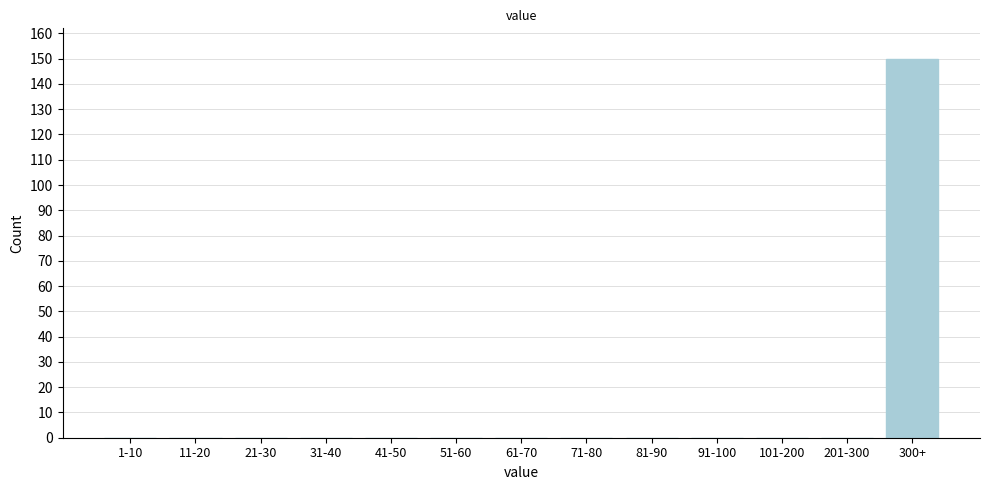

Reading right to left, what are all the values shown in this chart?

300+=150	201-300=0	101-200=0	91-100=0	81-90=0	71-80=0	61-70=0	51-60=0	41-50=0	31-40=0	21-30=0	11-20=0	1-10=0